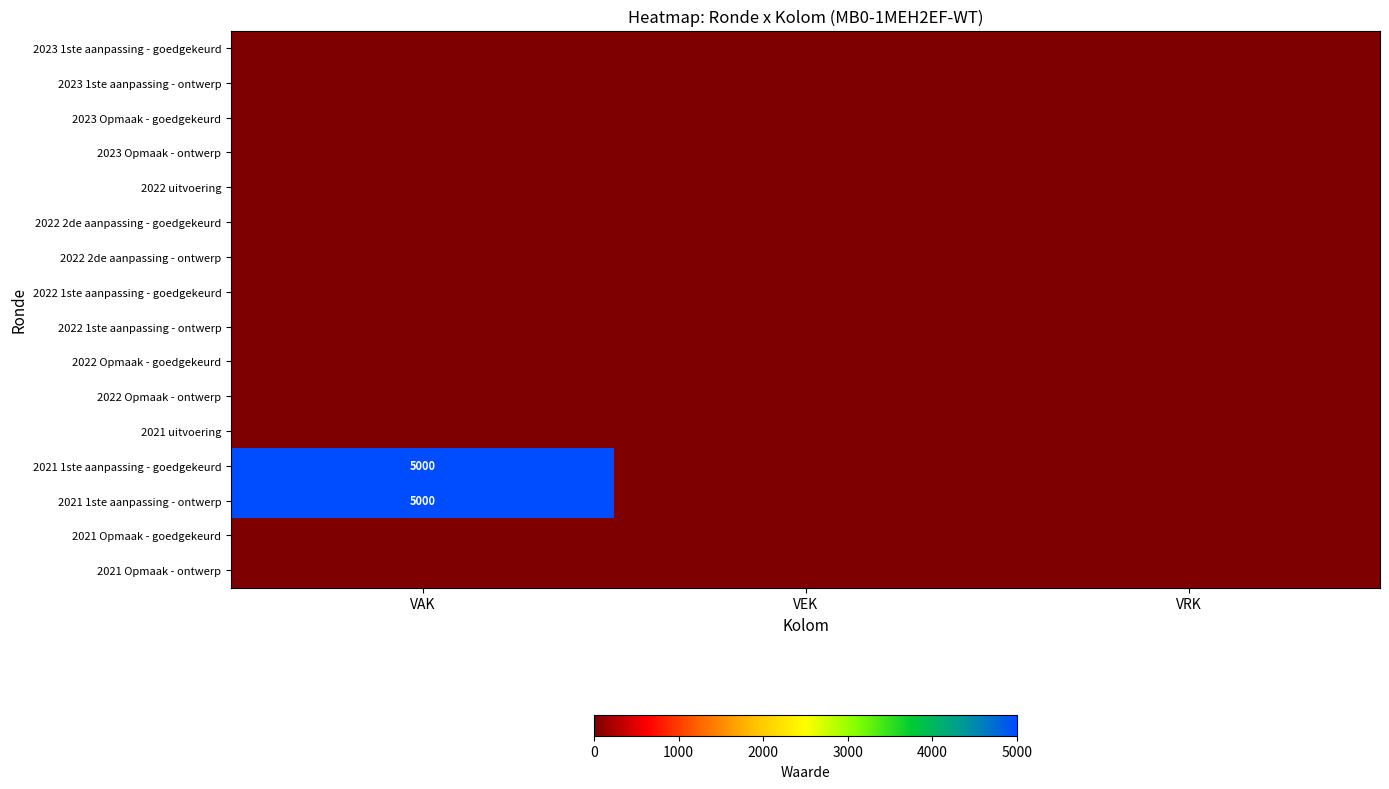

The 2021 1ste aanpassing - ontwerp series shows 5000 at VAK. True or false?

True